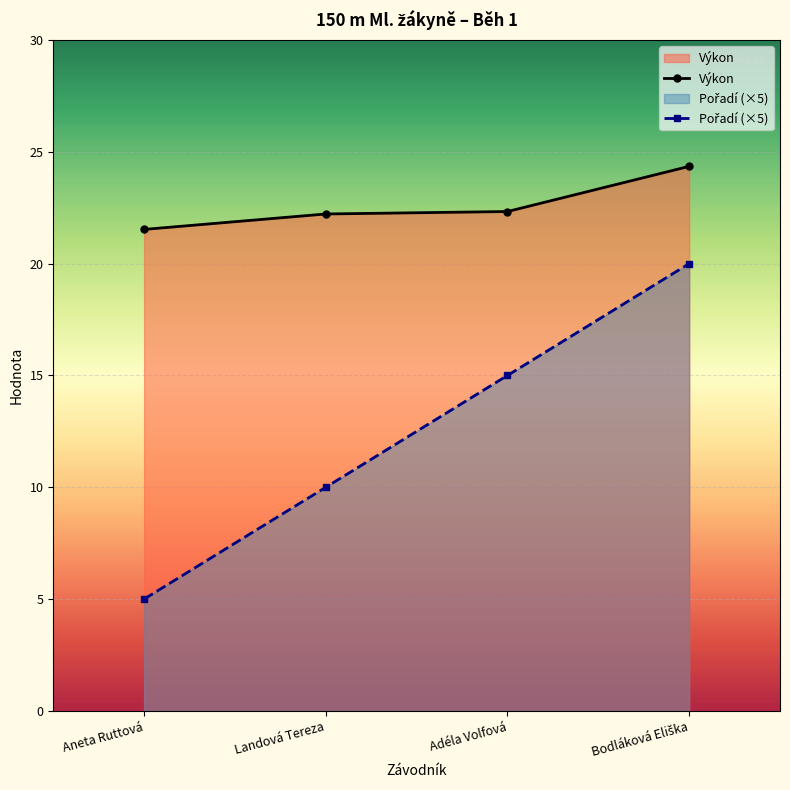

Rank the series at Adéla Volfová from lowest to highest value.

Pořadí (×5), Výkon